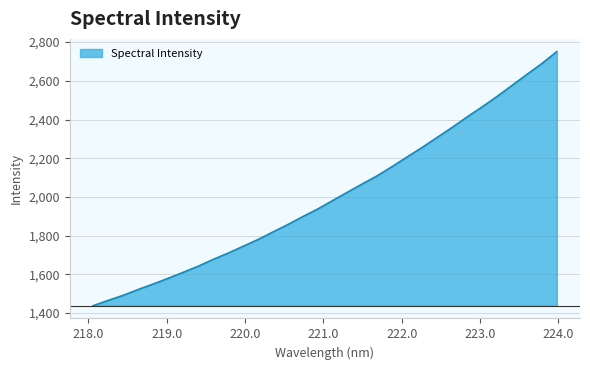

What is the smallest value displayed?

1438.0